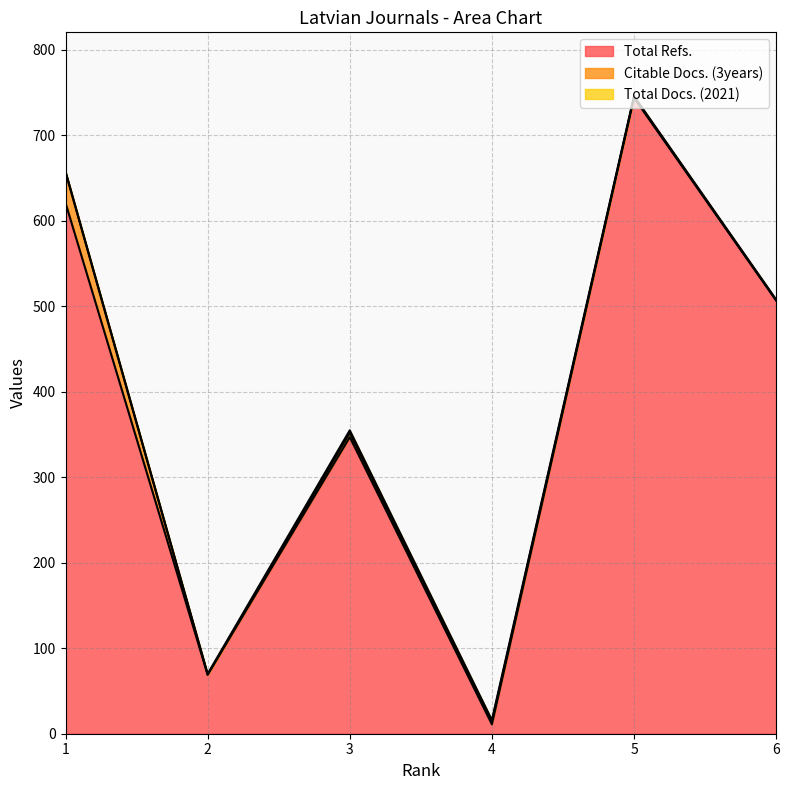

What is the minimum value for Total Refs.?

11